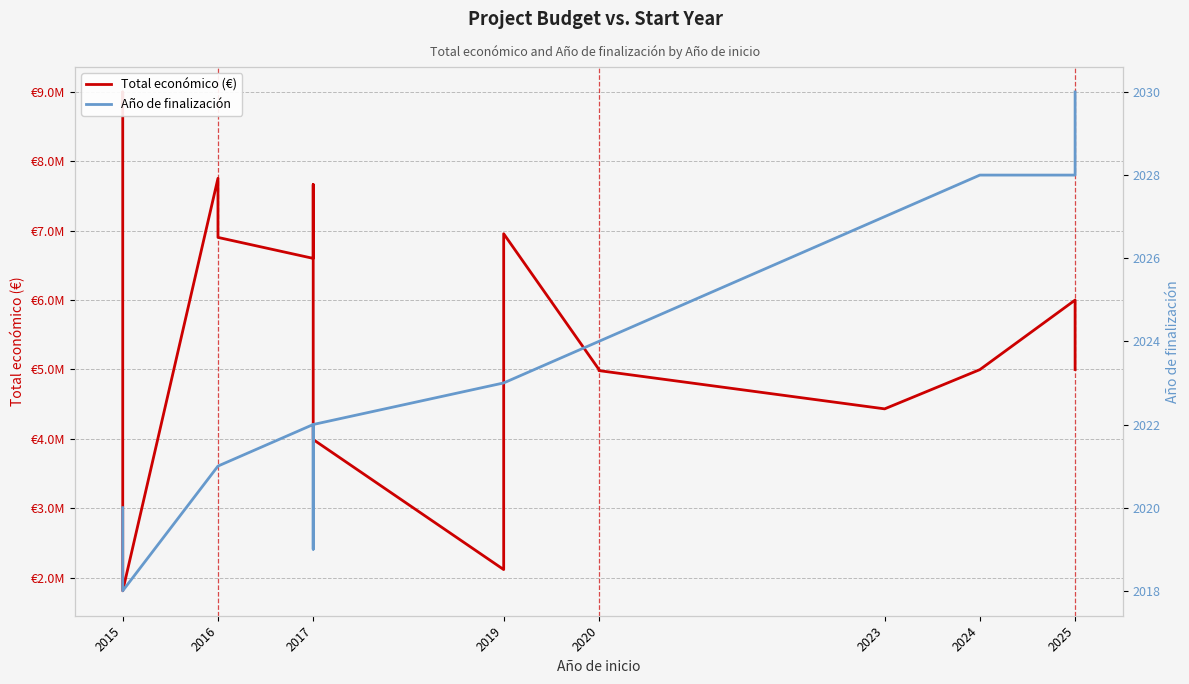

How many interior local valleys does the Año de finalización series have?

2